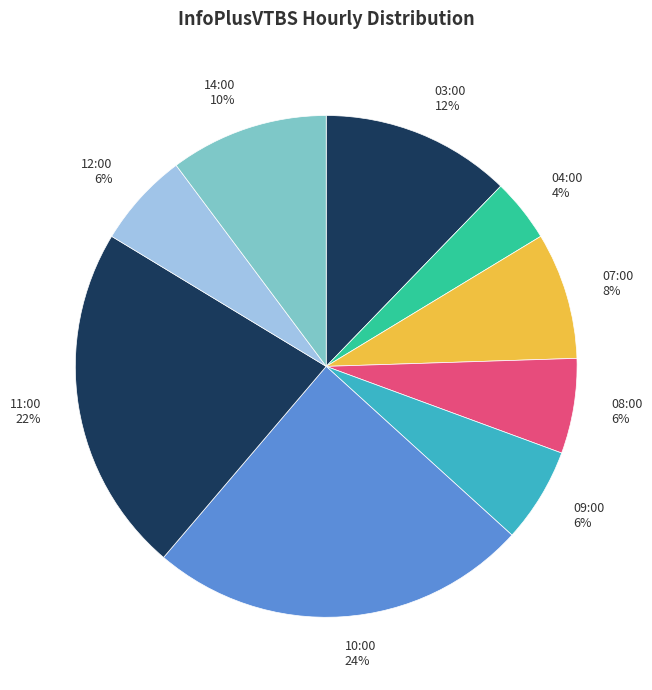

What is the ratio of the value at 10:00 to the value at 03:00?

2.0